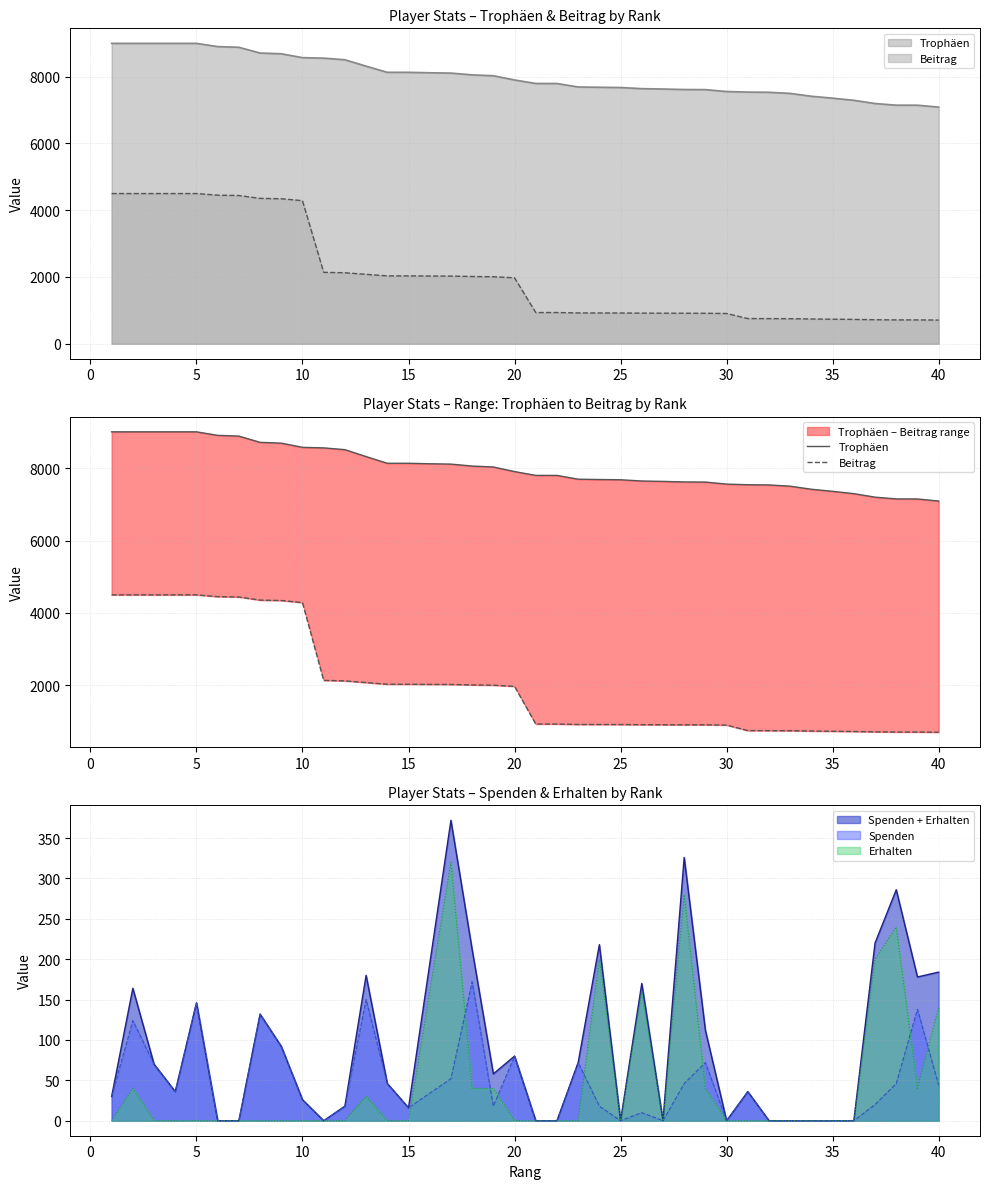

At how many categories does at least one series exceed 6838?

40